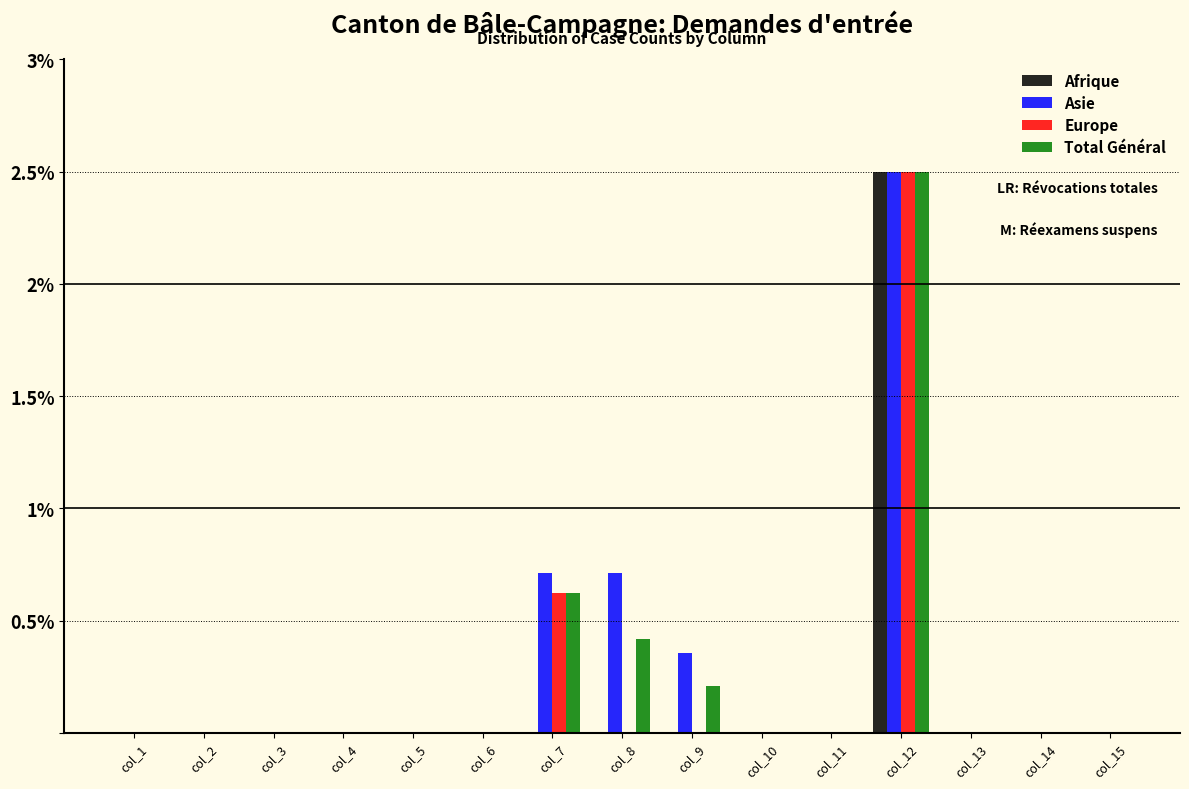

At which label is Total Général closest to 1?

col_7